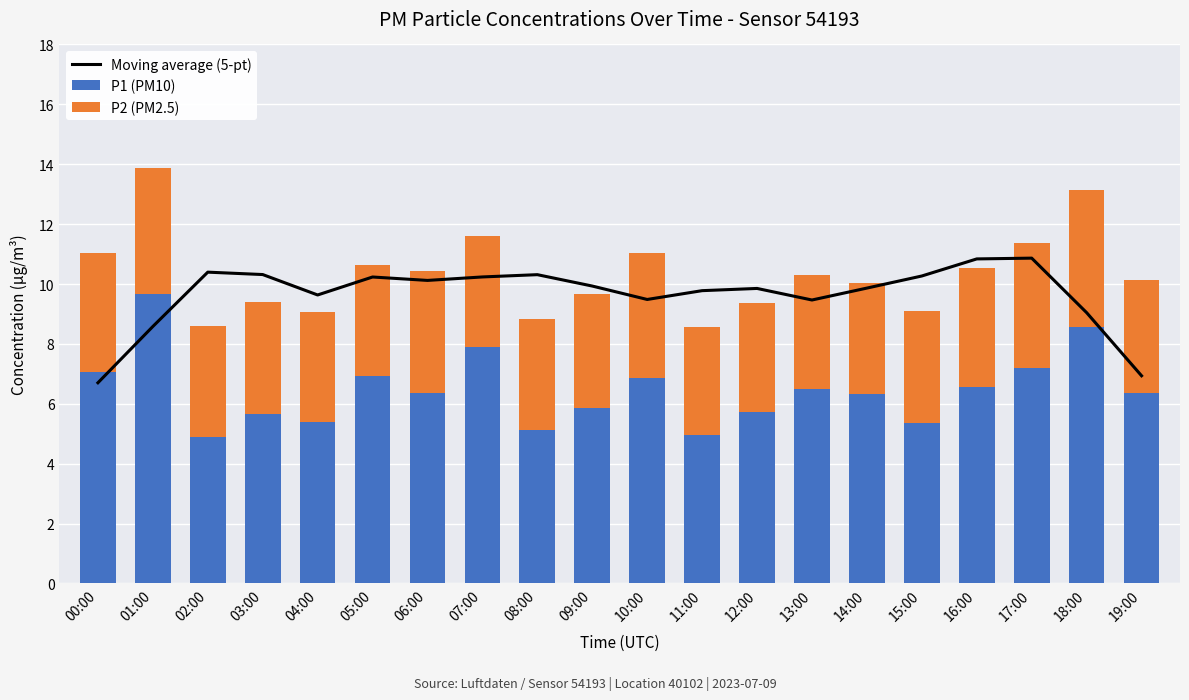

Rank the series by their maximum value, from highest to lowest.

Moving average (5-pt), P1 (PM10), P2 (PM2.5)